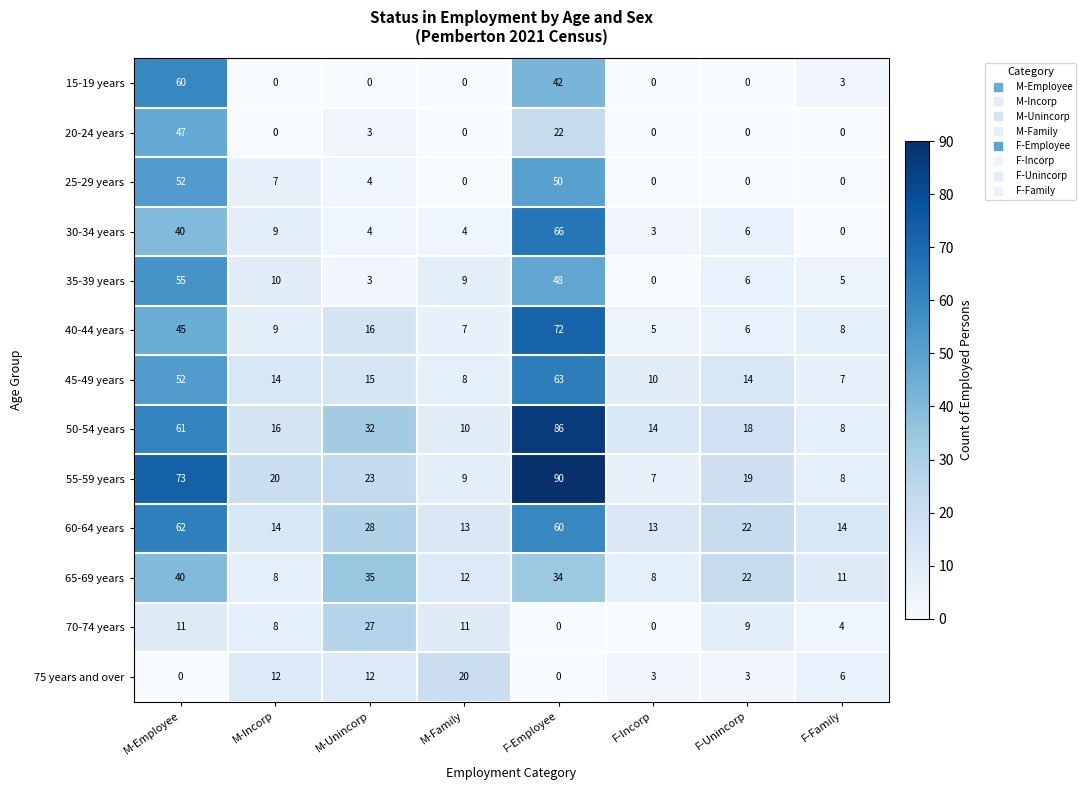

At how many categories does at least one series exceed 26?

3